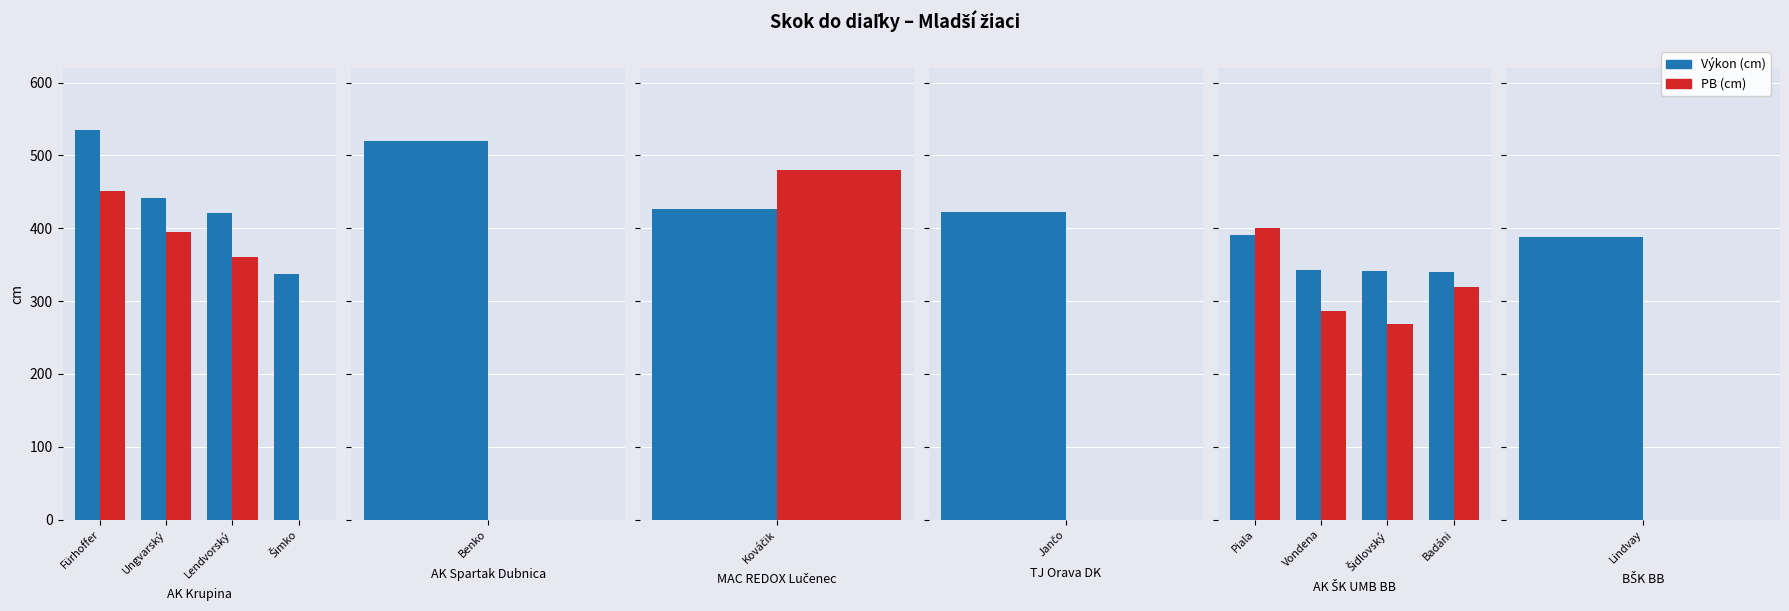

The value of Výkon at Šidlovský is 518. True or false?

False